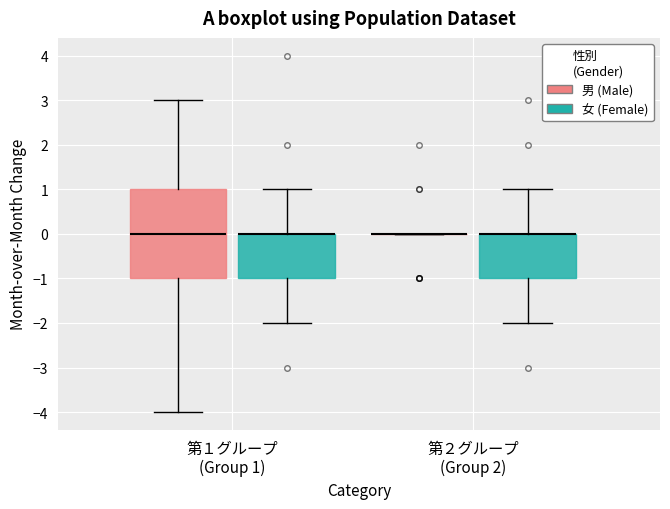

Reading left to right, read every box against the y-axis: the position of its median line, the range the box covers, and the ends of its whiskers. The values are not printed on the chart, so give them approximately, as read against the axis.

第１グループ (Group 1) (男 (Male)): median 0, box -1 to 1, whiskers -4 to 3
第１グループ (Group 1) (女 (Female)): median 0 (drawn on the box's upper edge), box -1 to 0, whiskers -2 to 1
第２グループ (Group 2) (男 (Male)): box collapsed to a line at 0, whiskers 0 to 0
第２グループ (Group 2) (女 (Female)): median 0 (drawn on the box's upper edge), box -1 to 0, whiskers -2 to 1